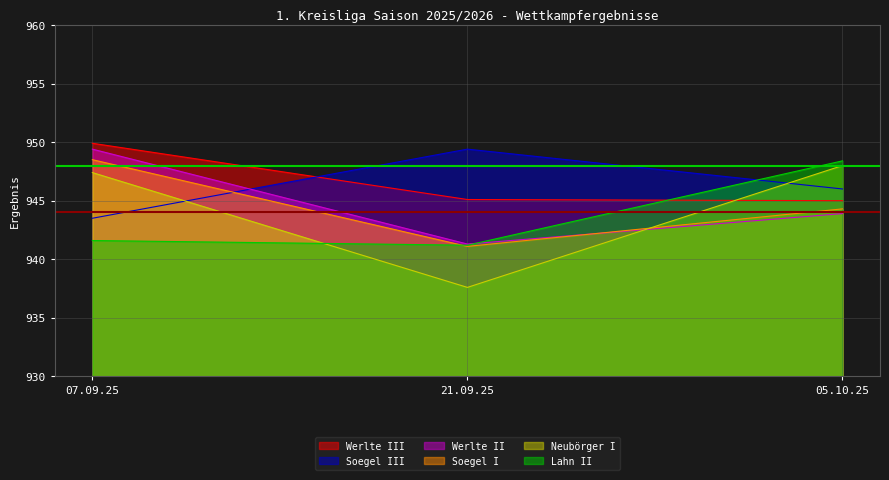

Reading right to left, list all the values displayed in this chart.

Werlte III: 945.0	945.1	949.9
Soegel III: 946.0	949.4	943.5
Werlte II: 943.9	941.3	949.4
Soegel I: 944.3	941.1	948.5
Neubörger I: 948.0	937.6	947.4
Lahn II: 948.4	941.2	941.6